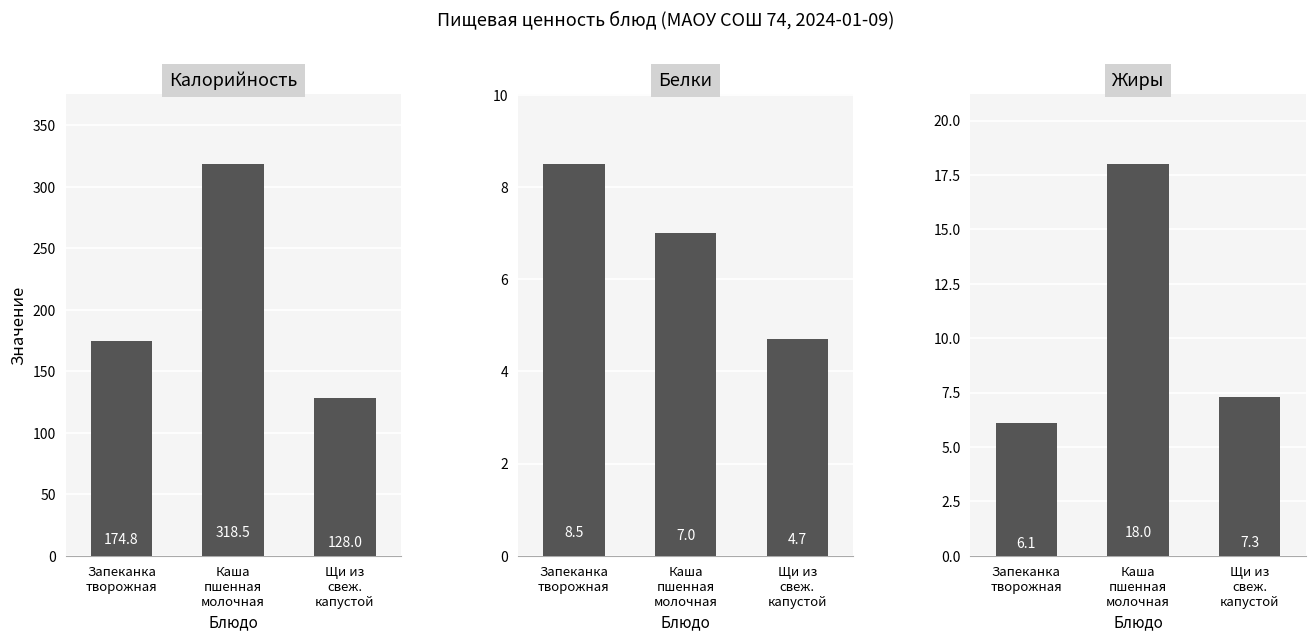

Which series has the widest spread of values?

Калорийность